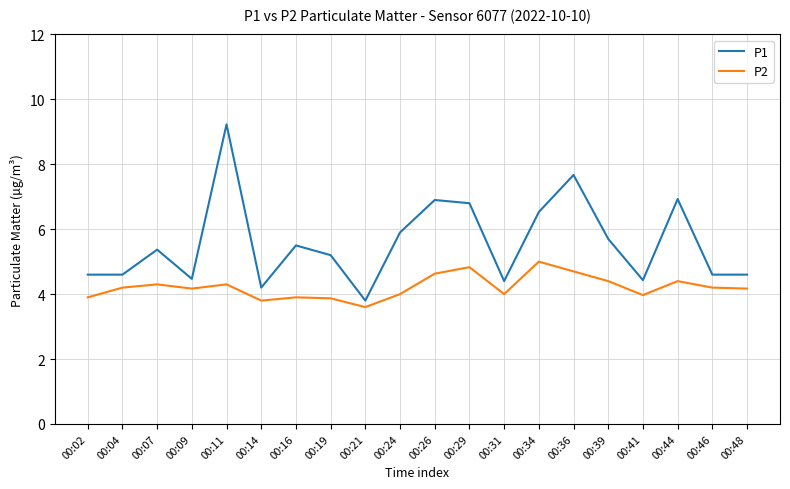

List the series in order of their peak value, highest first.

P1, P2